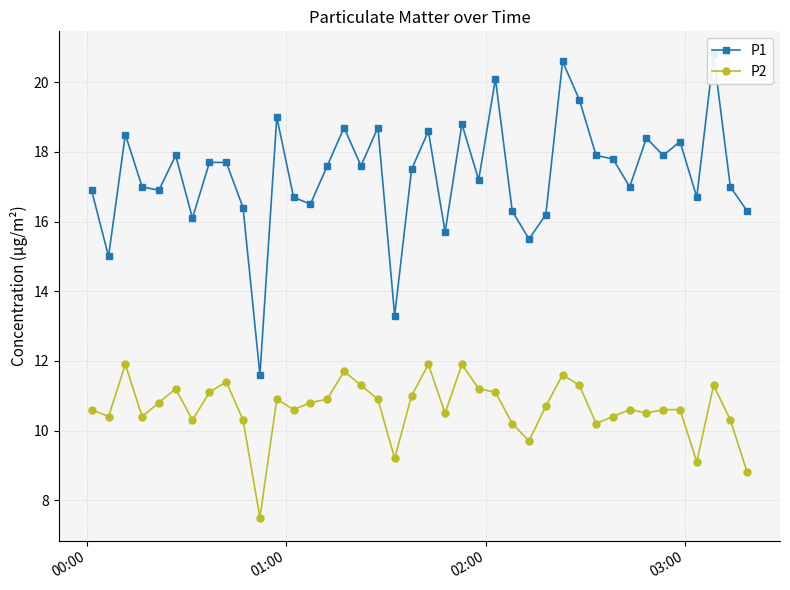

What is the value of the P2 point at the 15th from the left?

10.9